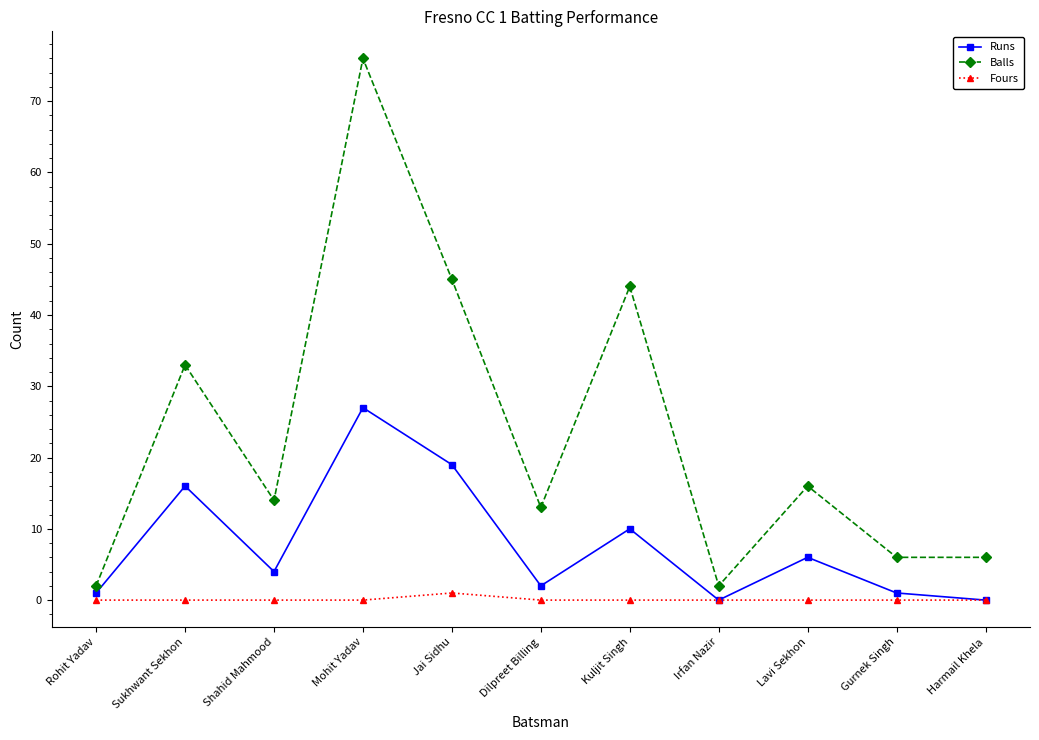

Count the number of data series in this chart.

3